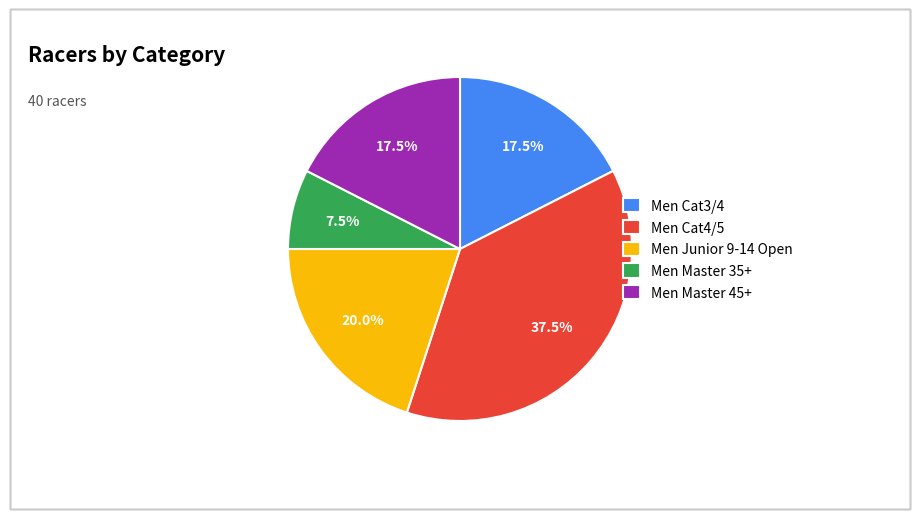

True or false: Men Master 35+ accounts for 13% of the total.

False